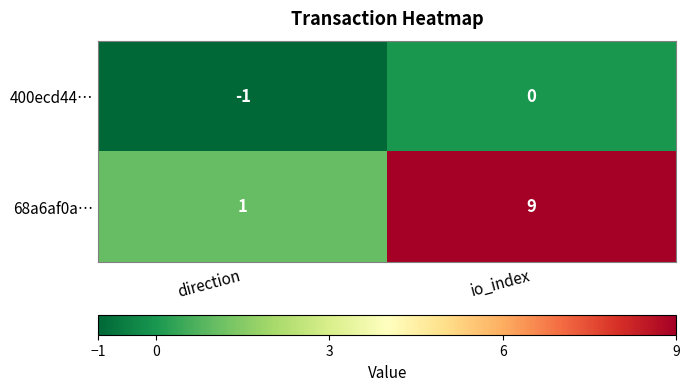

Which series has the largest total across all categories?

68a6af0a…